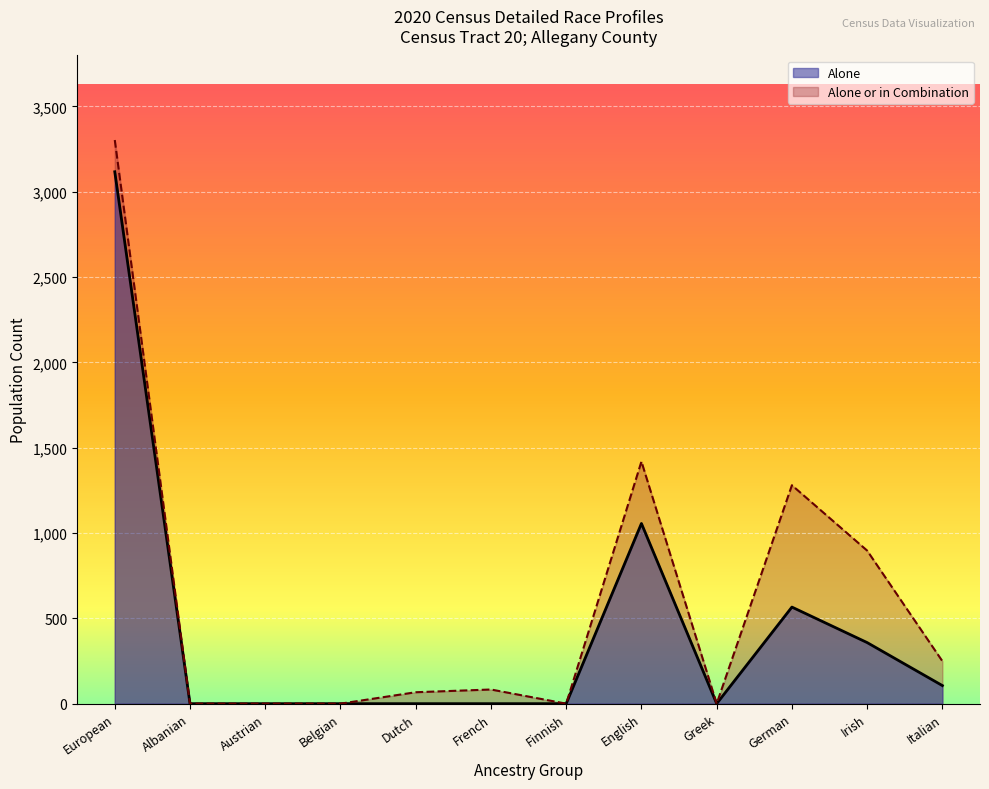

True or false: Alone and Alone or in Combination intersect in this chart.

False